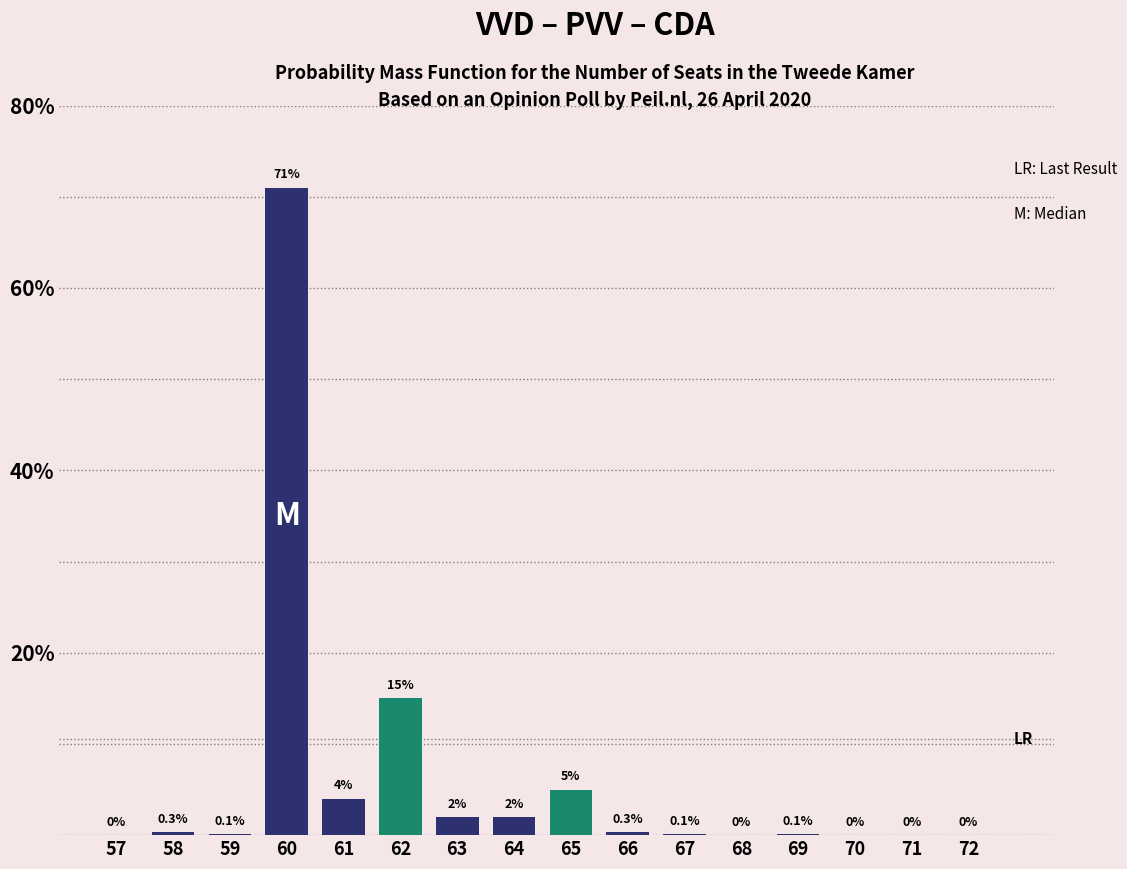

Reading left to right, what are all the values shown in this chart?

57=0.0	58=0.3	59=0.1	60=71.0	61=4.0	62=15.0	63=2.0	64=2.0	65=5.0	66=0.3	67=0.1	68=0.0	69=0.1	70=0.0	71=0.0	72=0.0